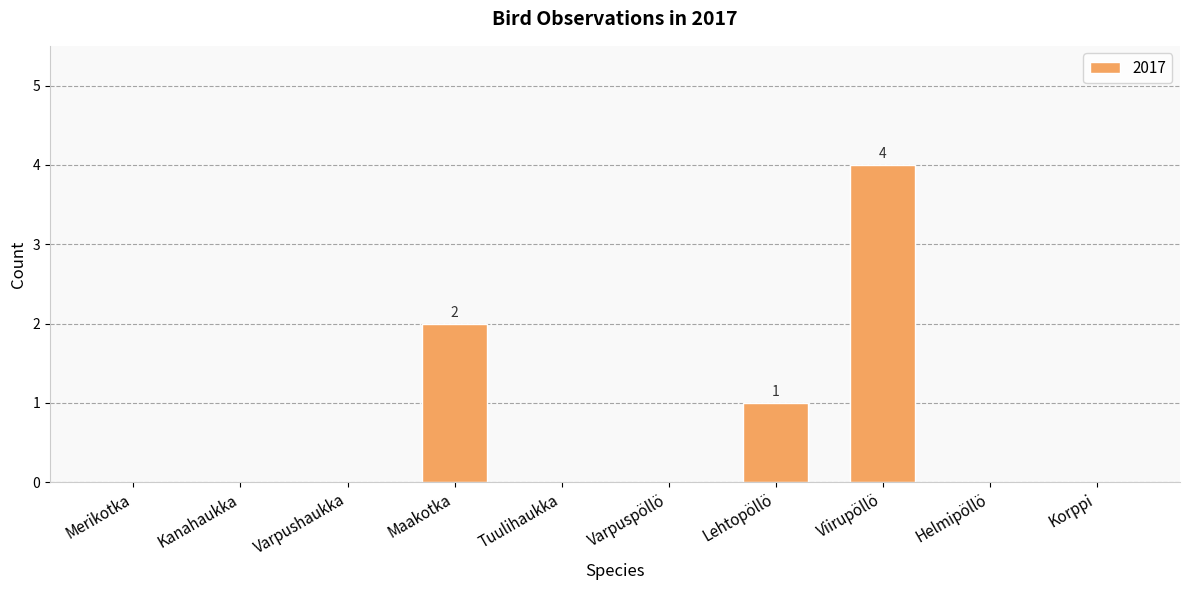

What is the sum of all values?

7